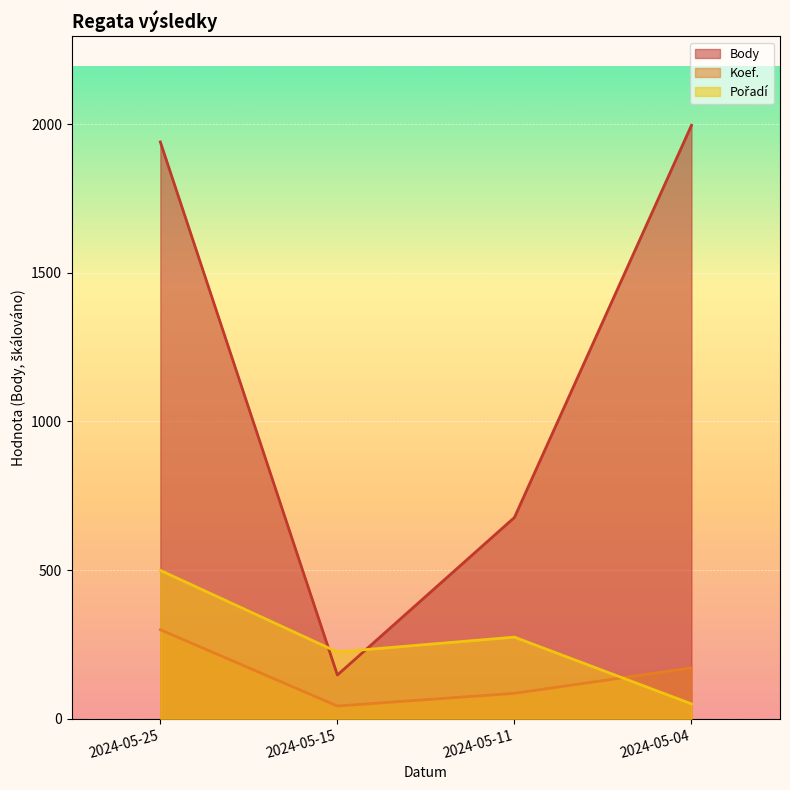

What is the value of the Pořadí point at the 3rd from the left?

274.4